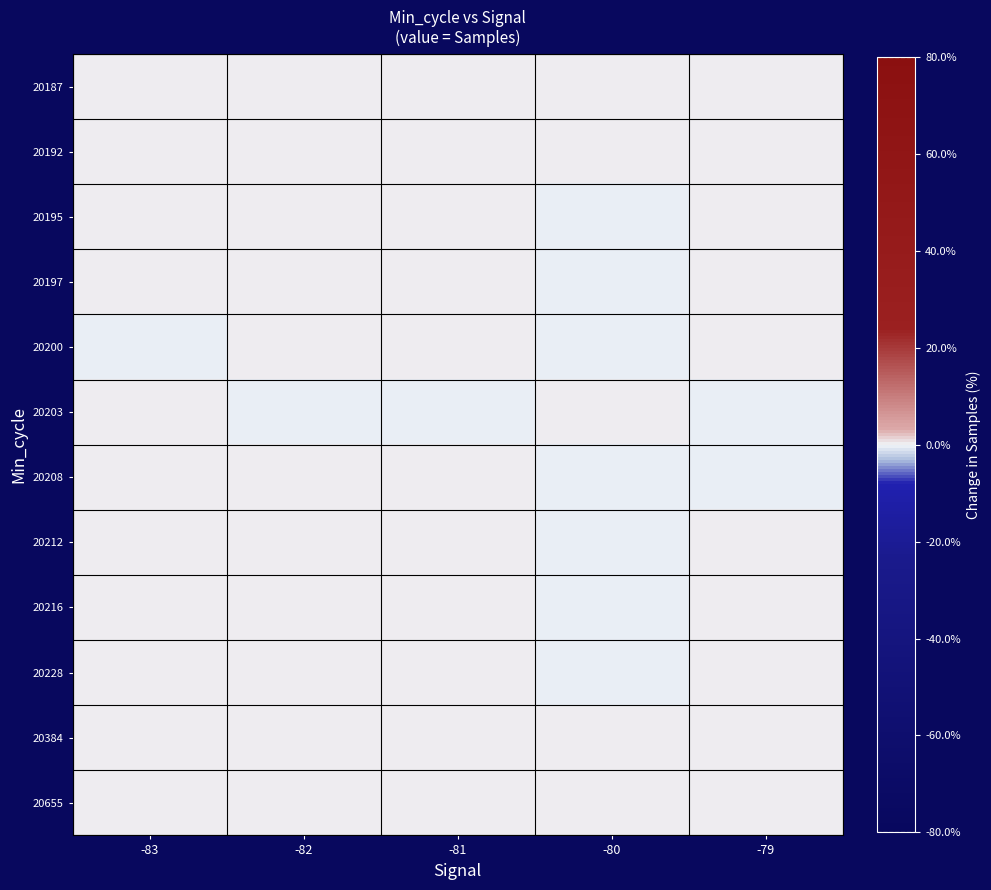

At which category is the sum across all series the highest?

-82